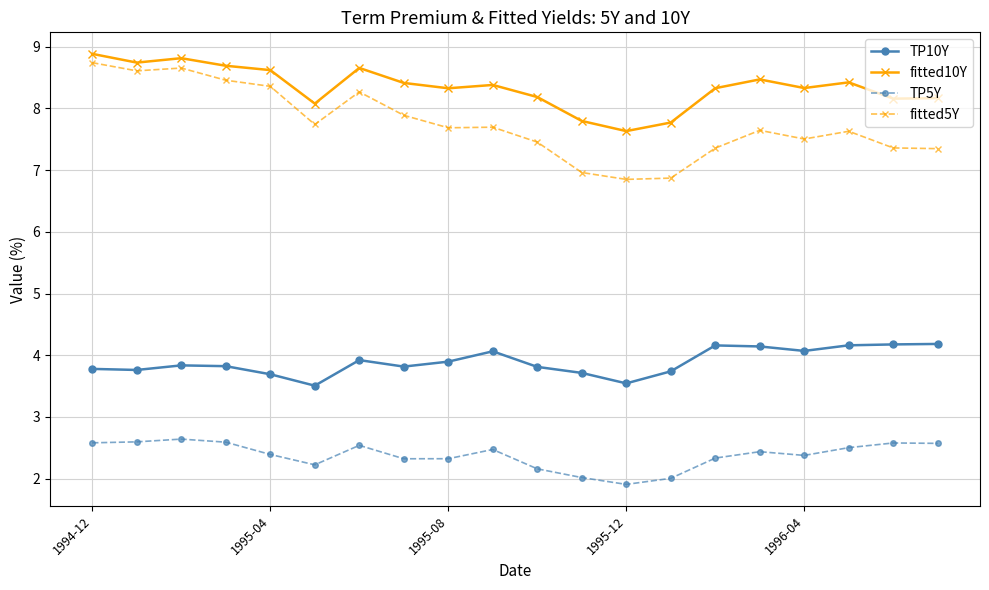

What is the value of the TP5Y point at the 15th from the left?

2.3